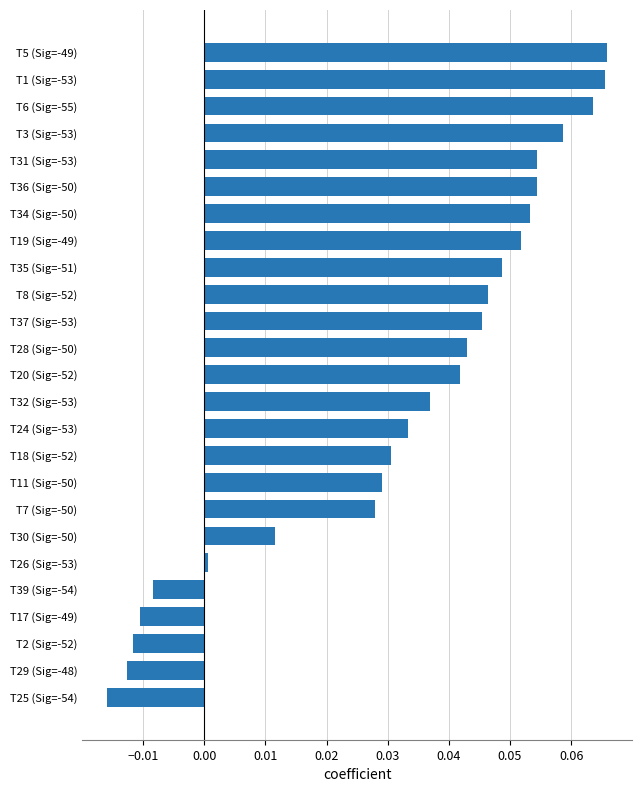

Does the chart contain any negative values?

Yes